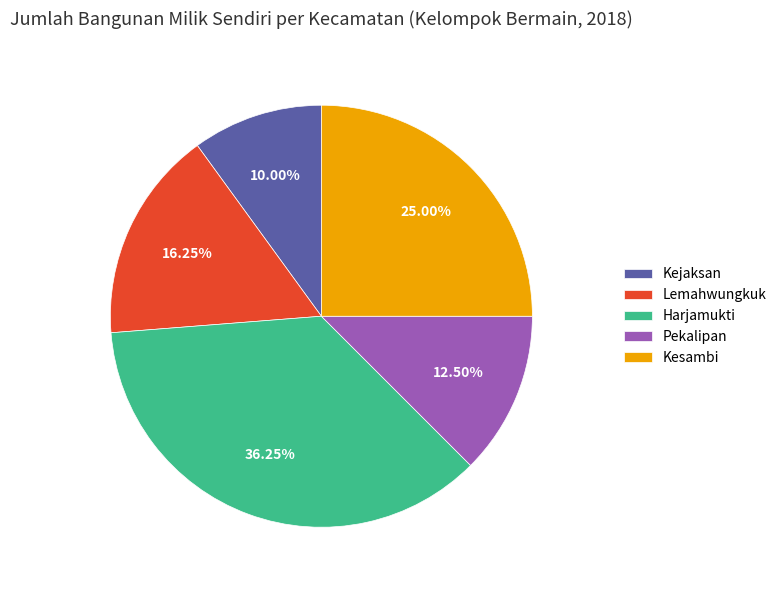

Which slice is the smallest?

Kejaksan